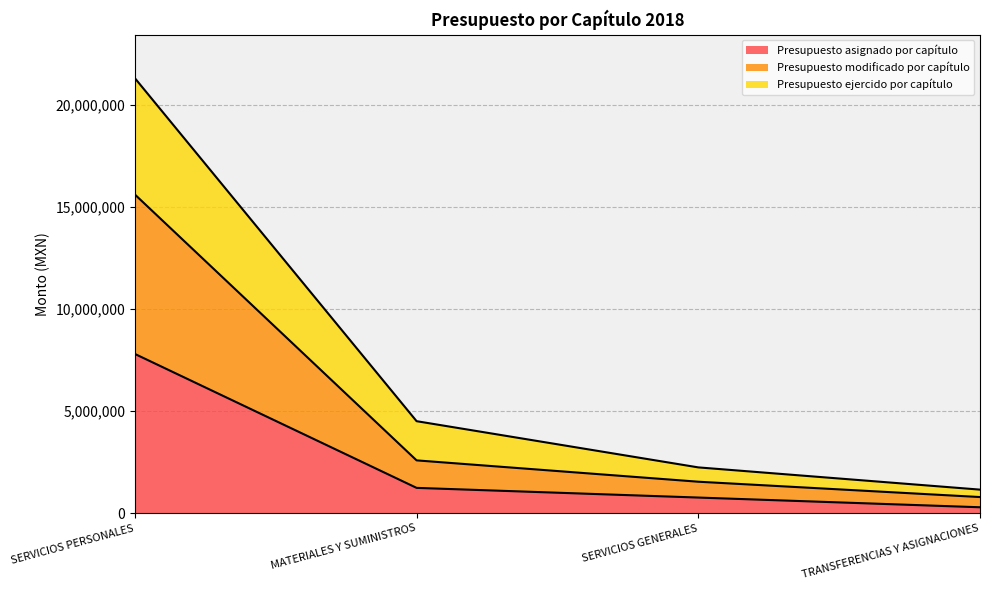

At which label does Presupuesto asignado por capítulo reach its minimum?

TRANSFERENCIAS Y ASIGNACIONES